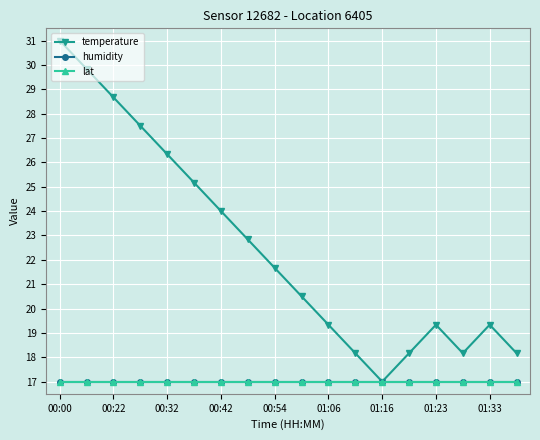

What is the sum of all humidity values?

306.0